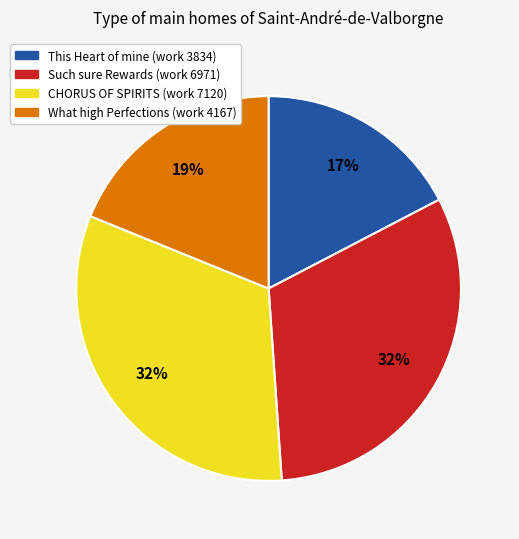

Does Such sure Rewards account for over 50% of the chart?

No